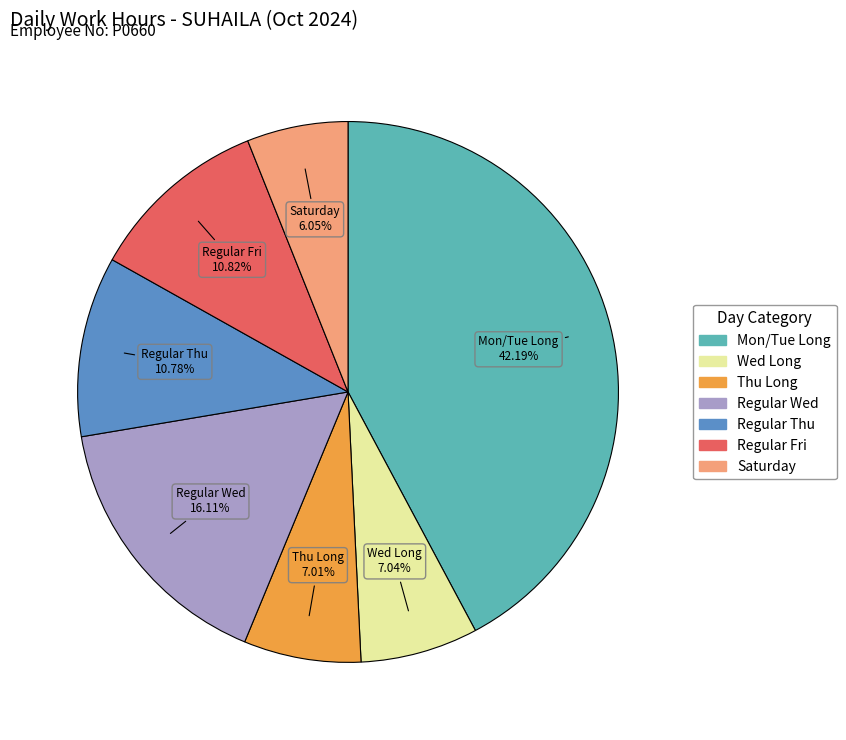

What is the largest slice in the pie chart?

Mon/Tue Long